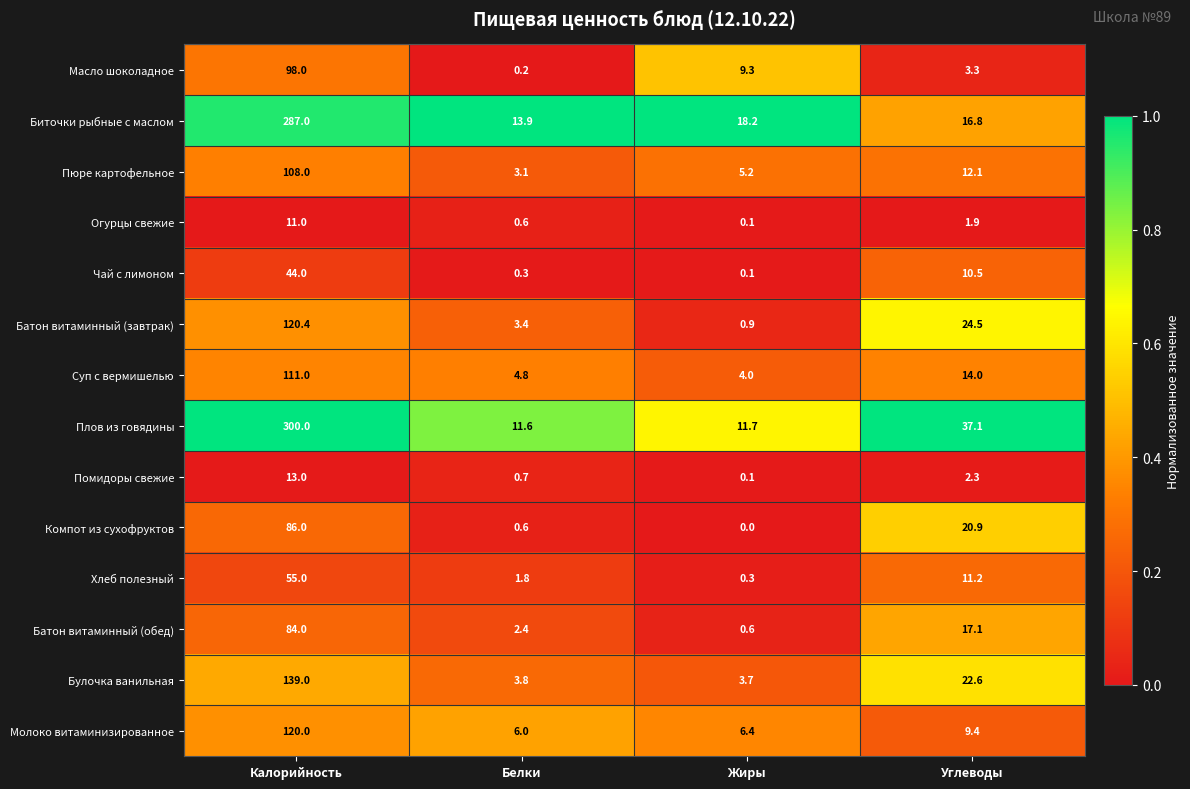

True or false: Биточки рыбные с маслом has a value of 98.0 at Калорийность.

False